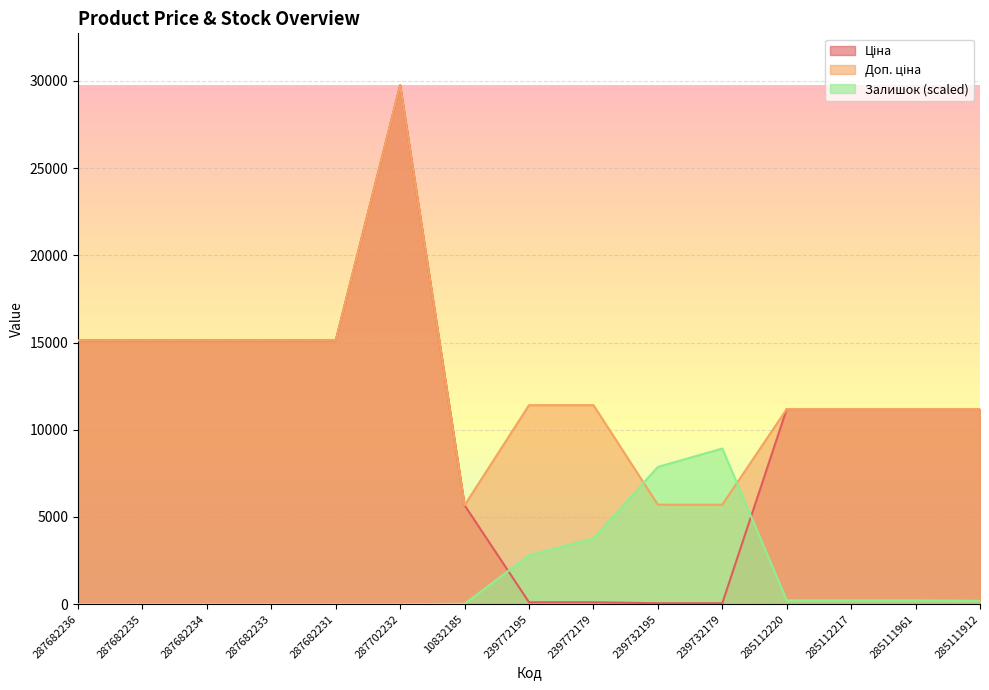

Where is the first local maximum for Ціна?

287702232